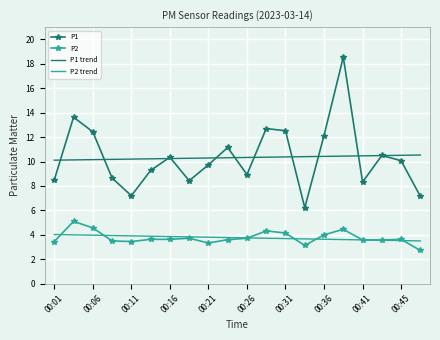

True or false: P1 trend and P2 cross at least once.

False